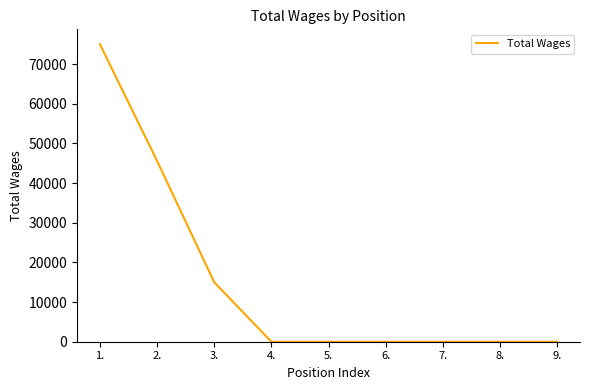

What is the maximum value shown in the chart?

75000